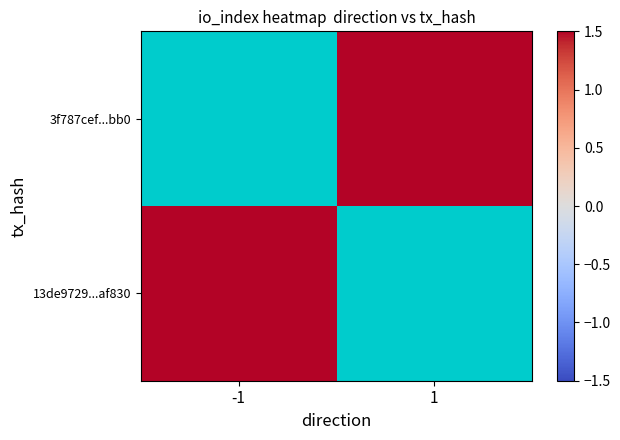

What is the minimum value shown in the chart?

8.0